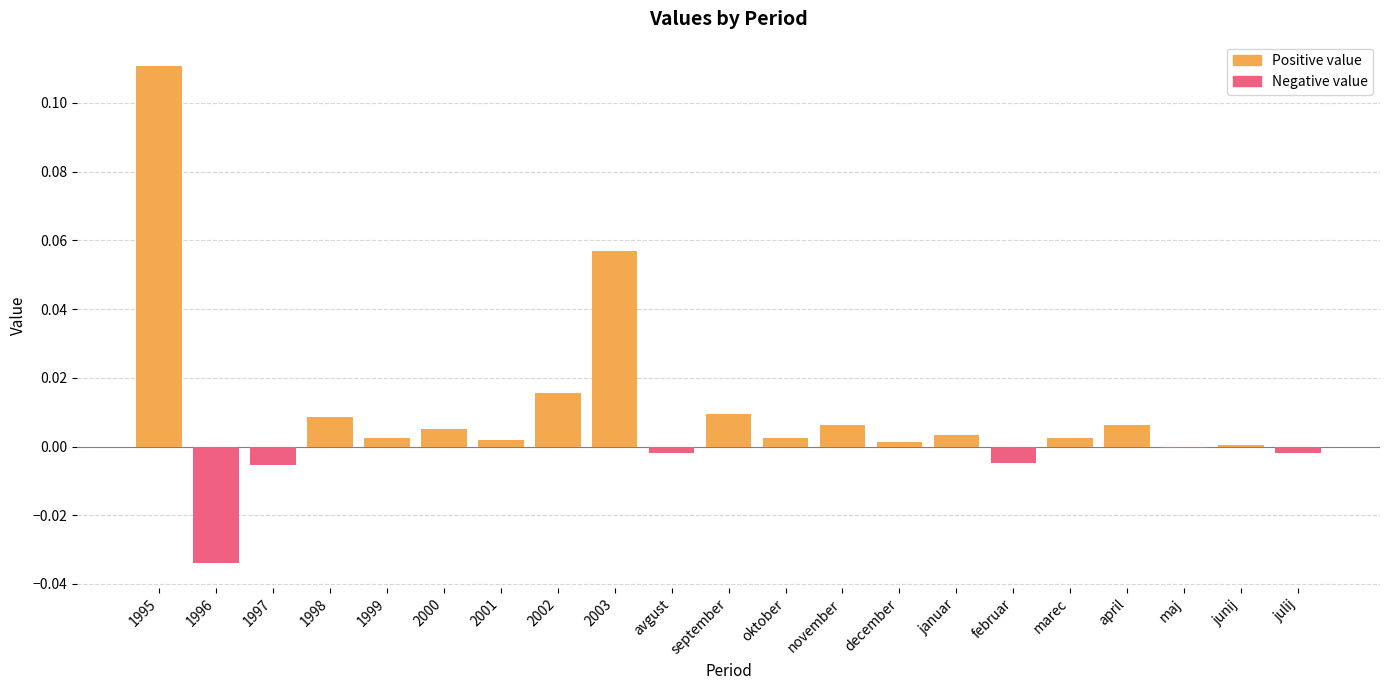

Between maj and 1997, which is larger?

maj